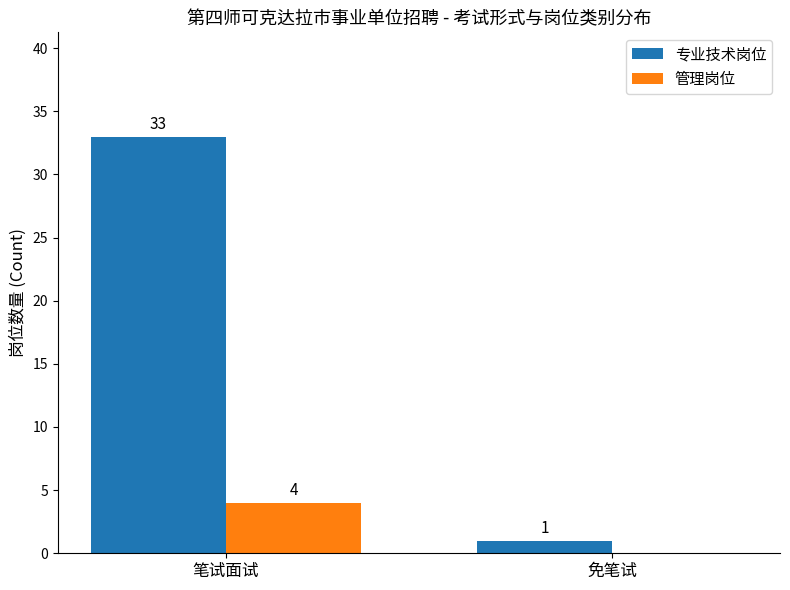

What is the sum of the 专业技术岗位 values at 免笔试 and 笔试面试?

34